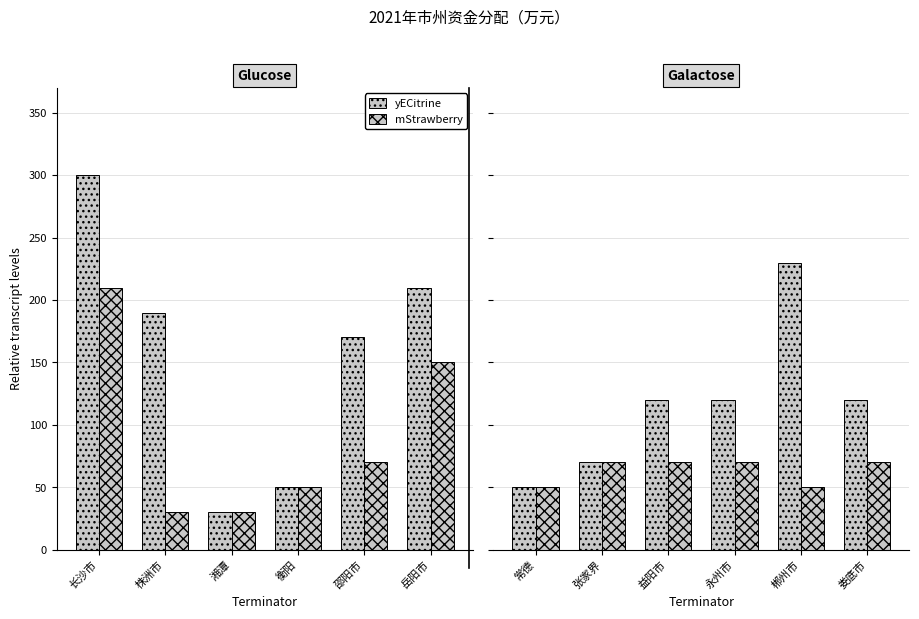

What are all the series names shown in the legend?

yECitrine, mStrawberry